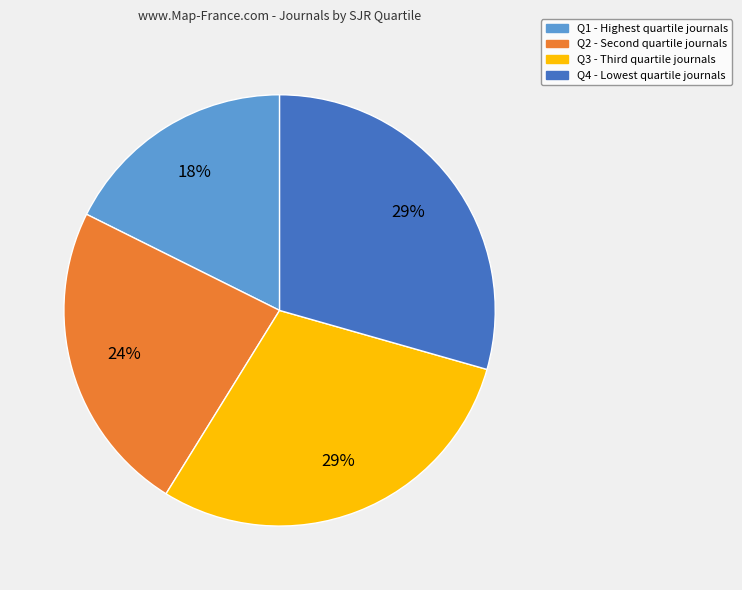

How many segments does this pie chart have?

4